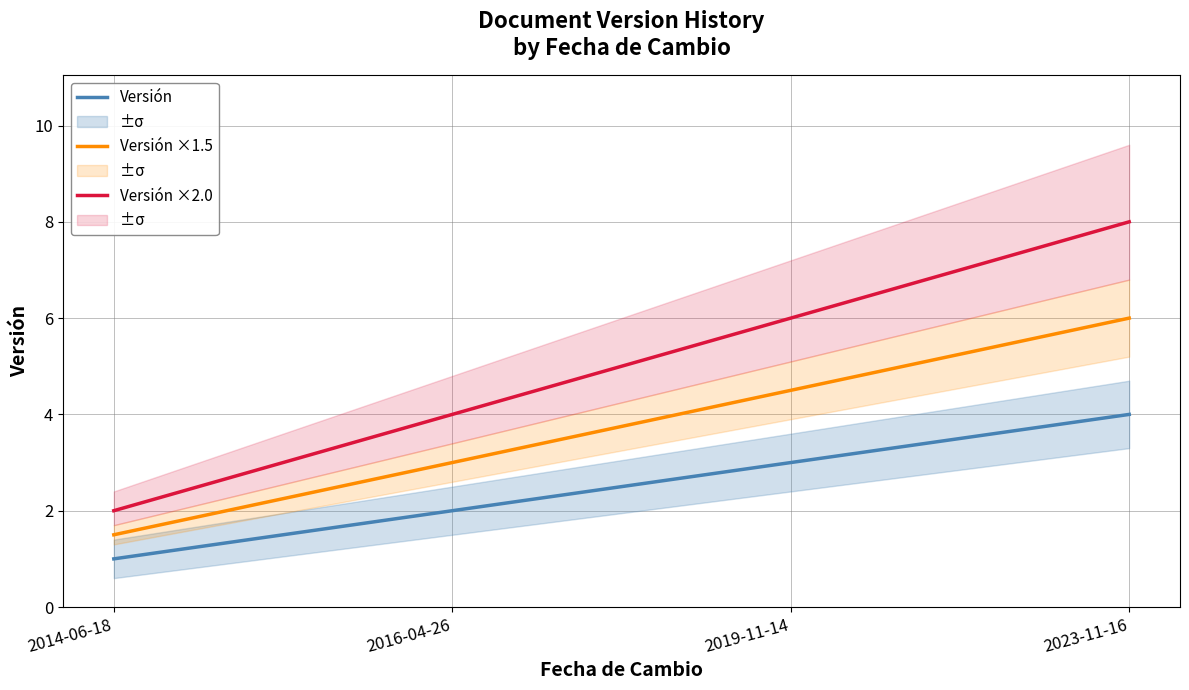

Is it true that Versión equals 6.9 at 2023-11-16?

False